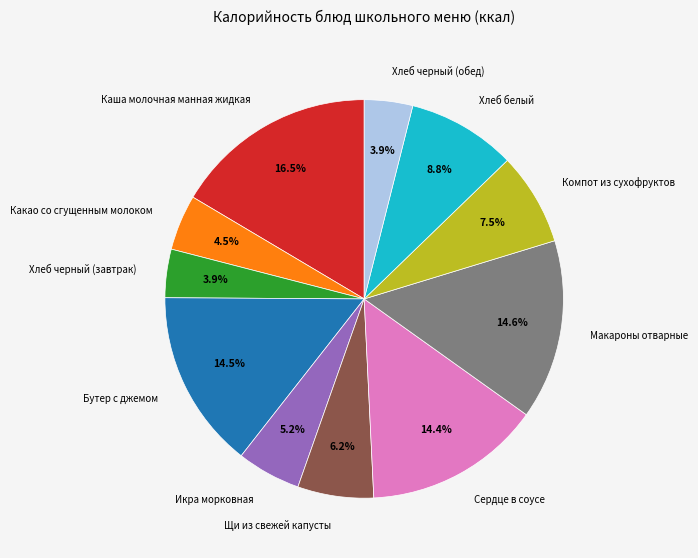

Between Щи из свежей капусты and Какао со сгущенным молоком, which is larger?

Щи из свежей капусты